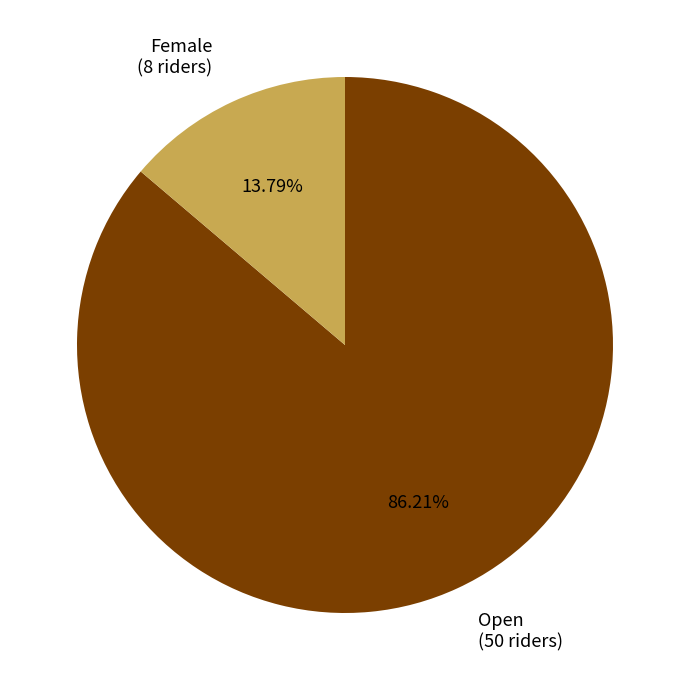

True or false: Female accounts for 14% of the total.

True